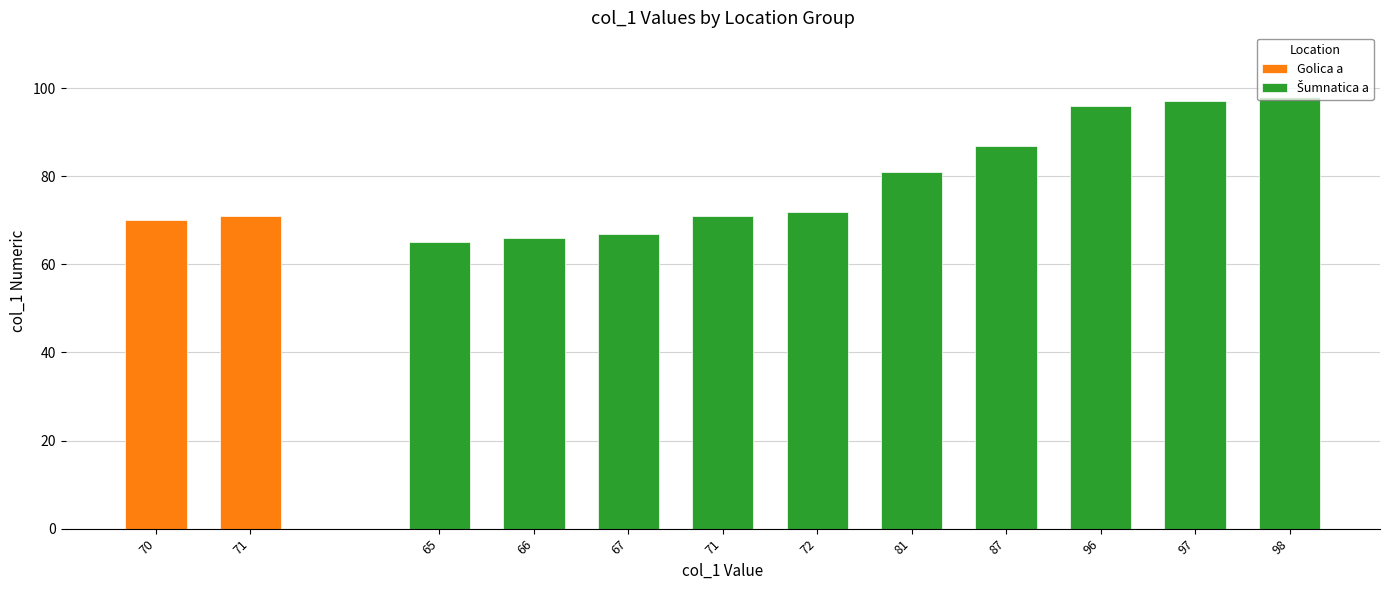

True or false: the data shows 36 at 97.

False